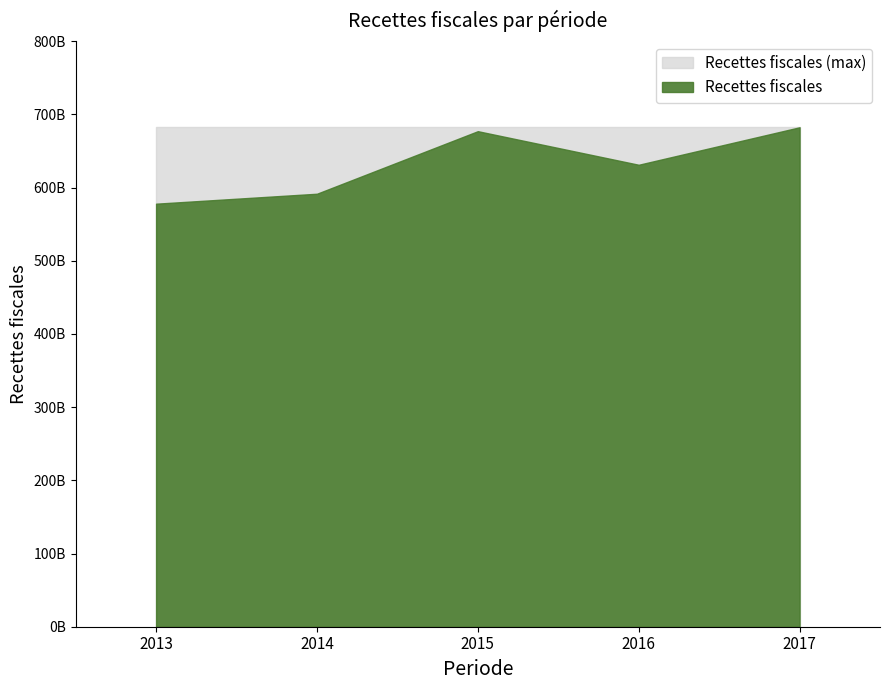

What is the value of the 5th point from the left?

682265699891